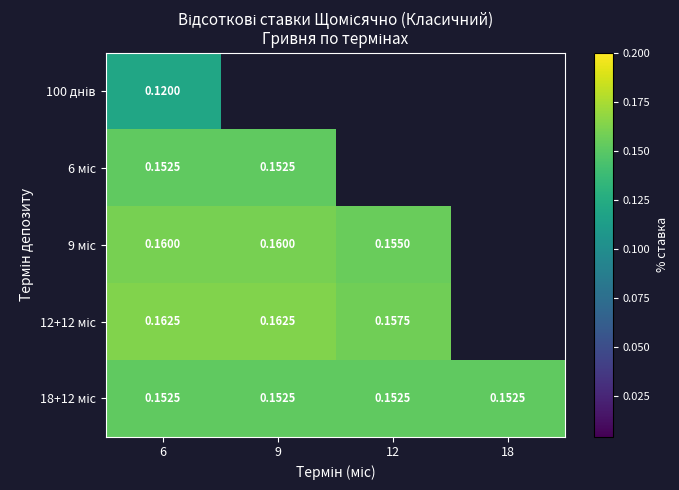

Is it true that 12+12 міс equals 0.2 at 12?

False